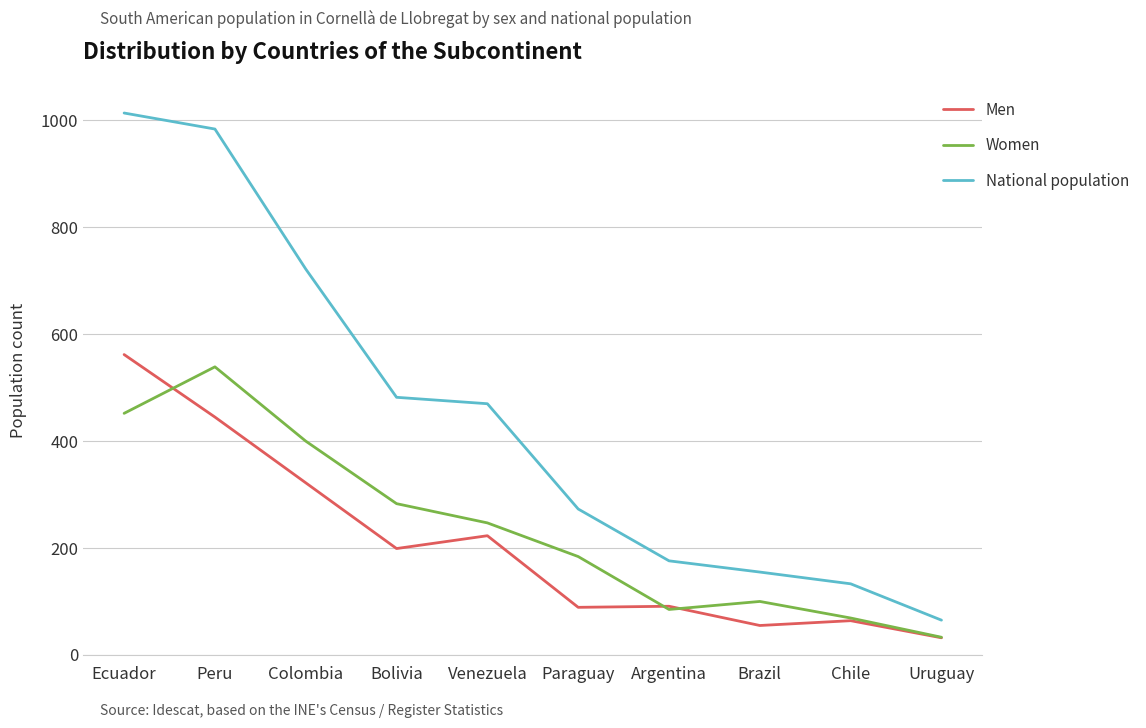

What is the highest value of the Men series?

562